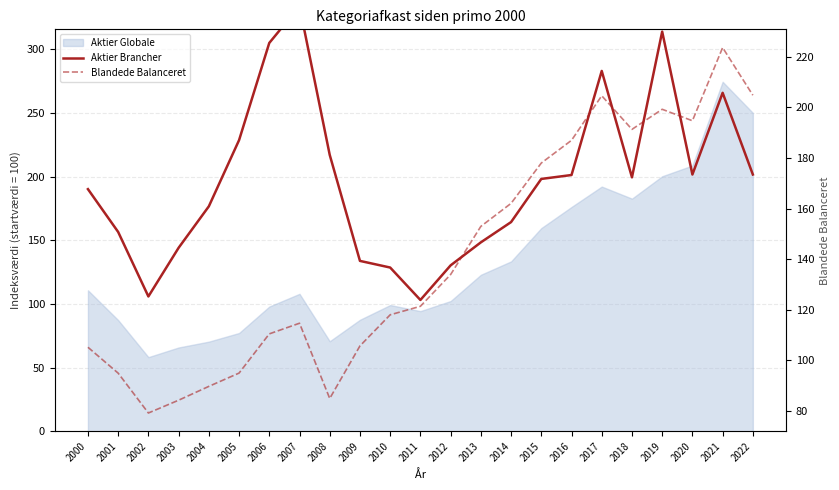

What is the lowest value of the Aktier Brancher series?

103.2